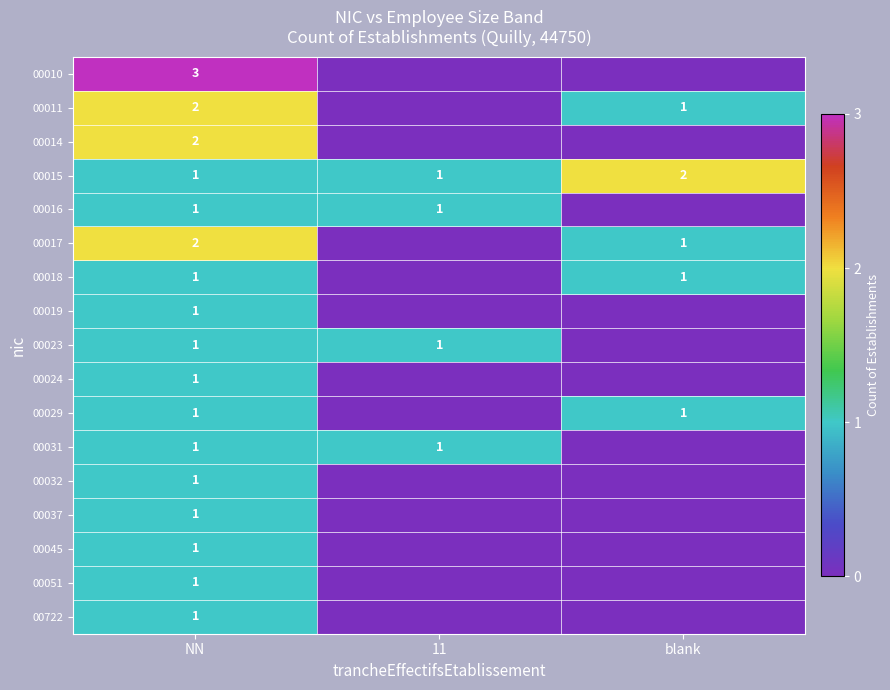

True or false: 00014 has a value of 0 at NN.

False